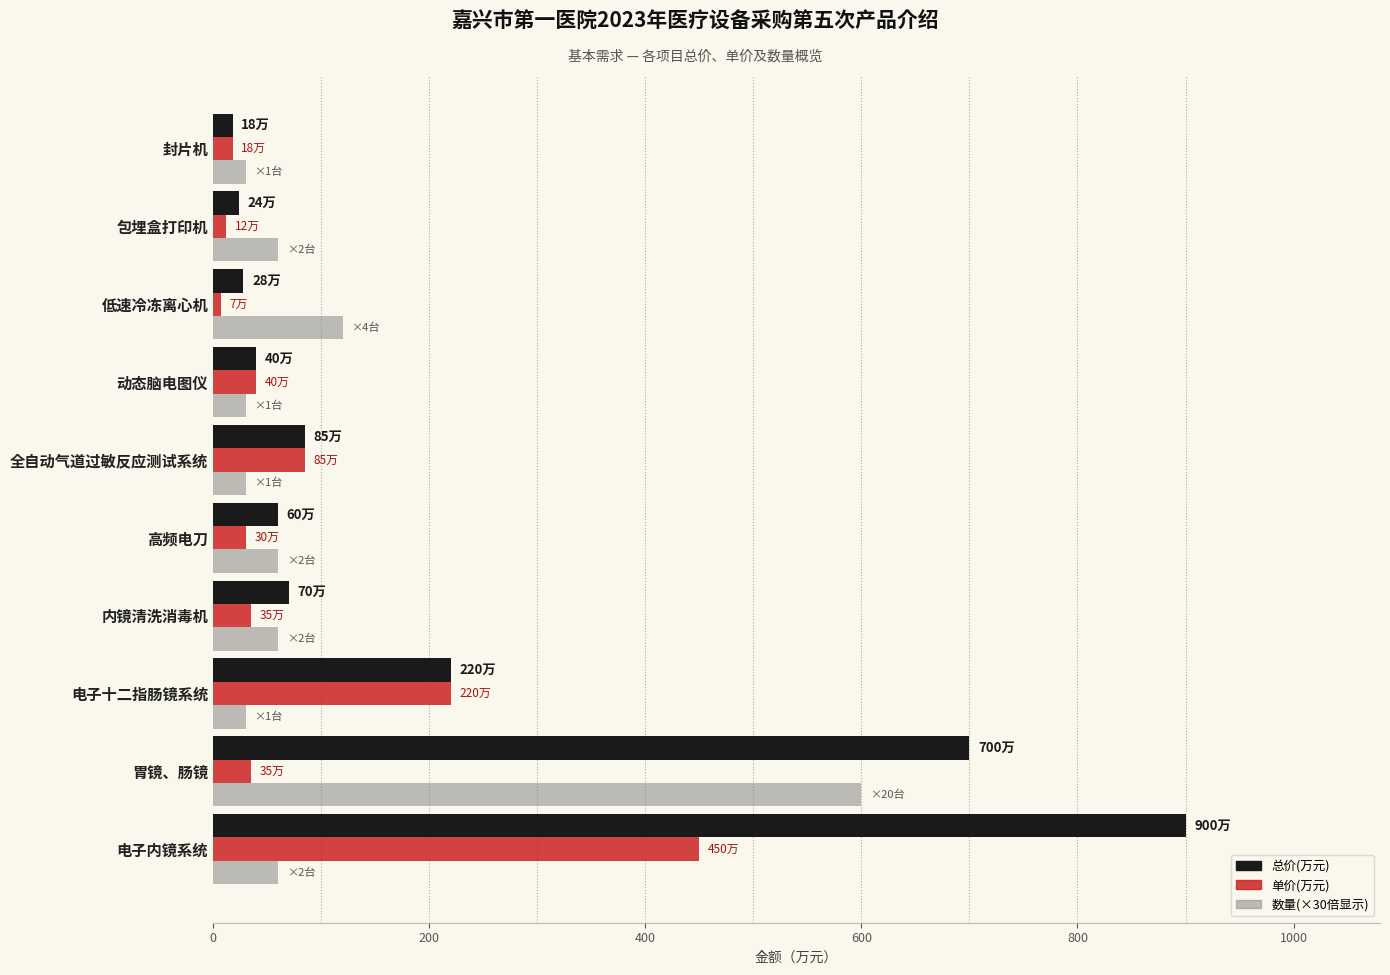

Which series has the largest range (max minus min)?

总价(万元)